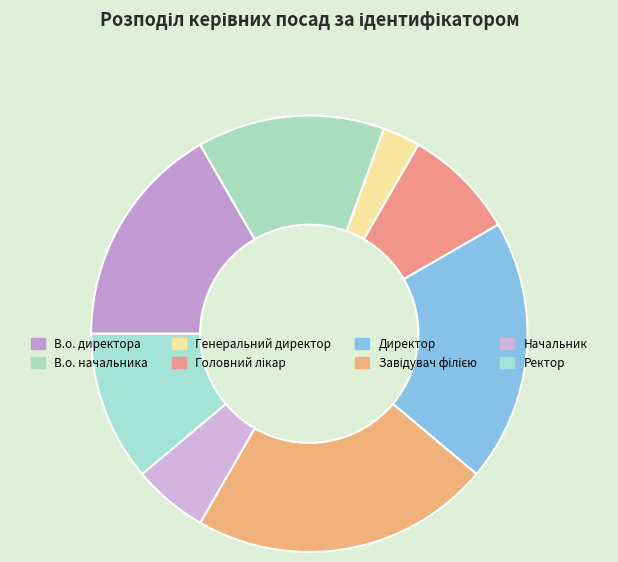

Count the number of slices in the pie.

8